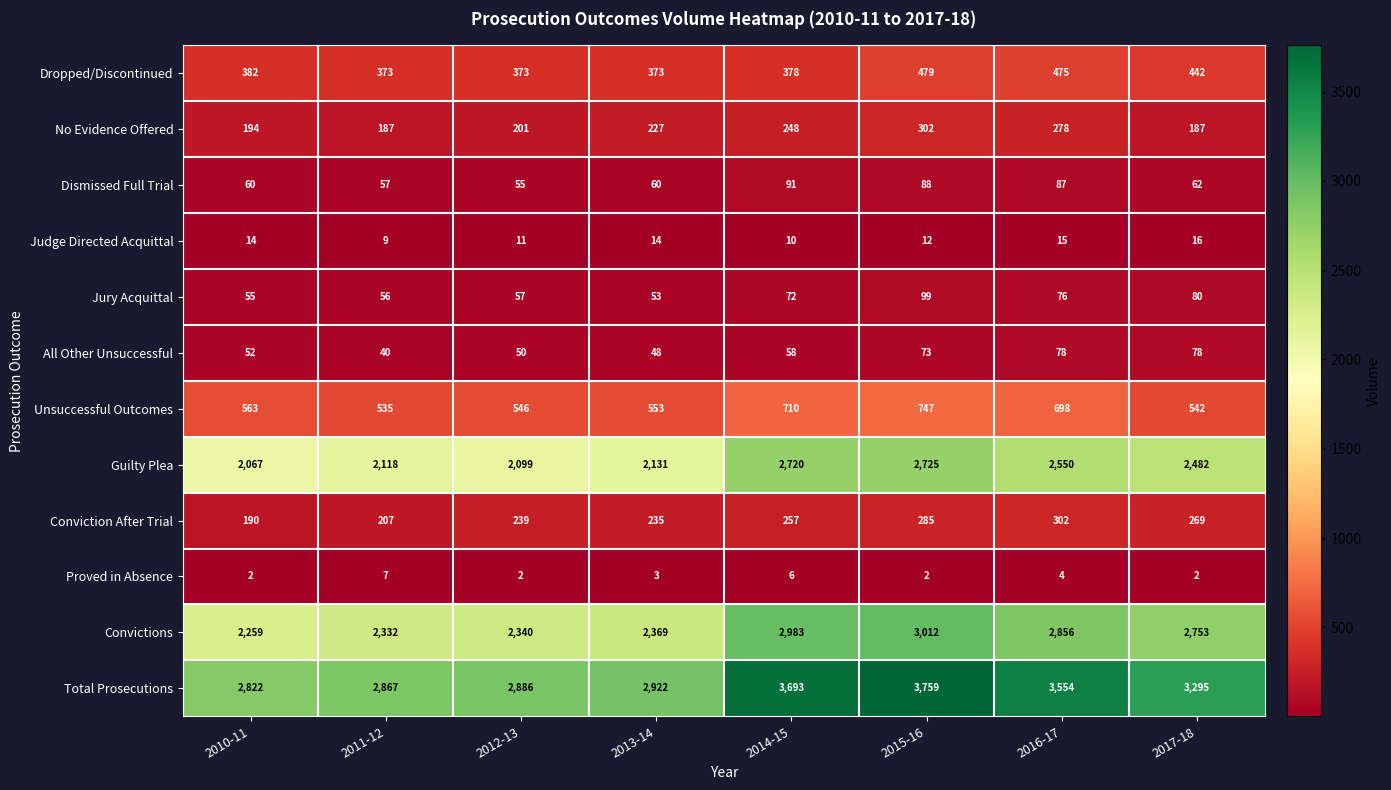

What is the difference between the Proved in Absence values at 2010-11 and 2011-12?

5